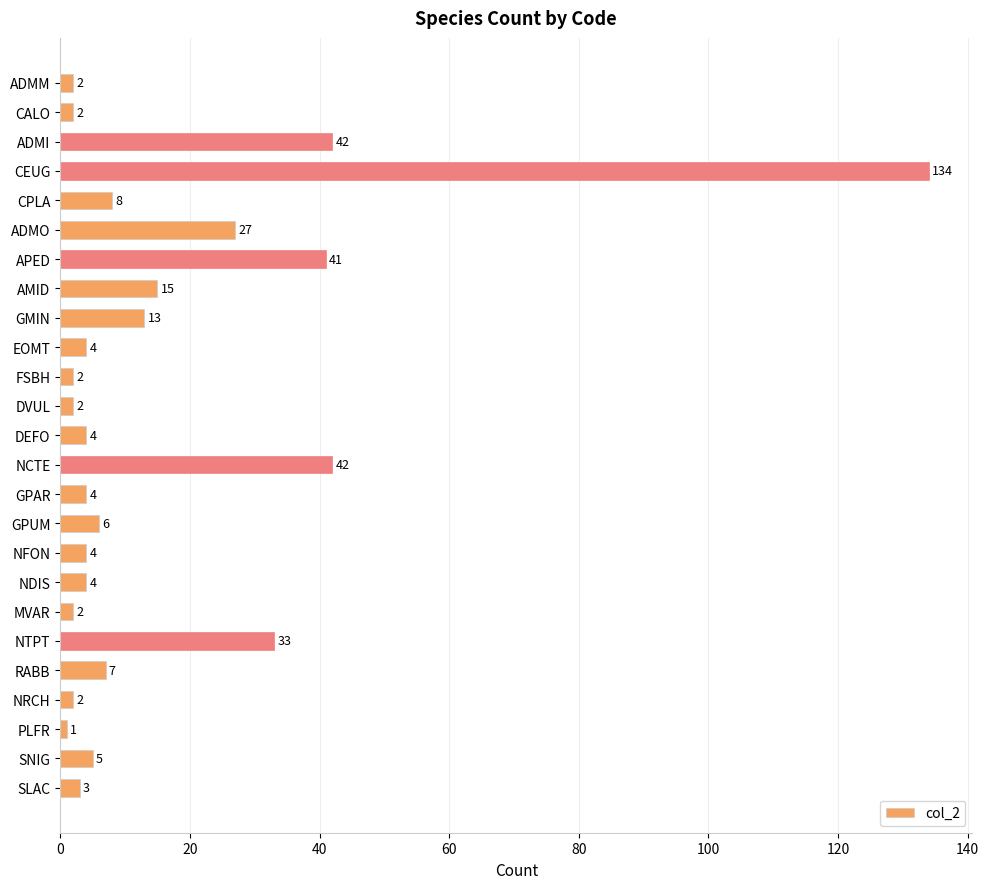

Read the value at CPLA.

8